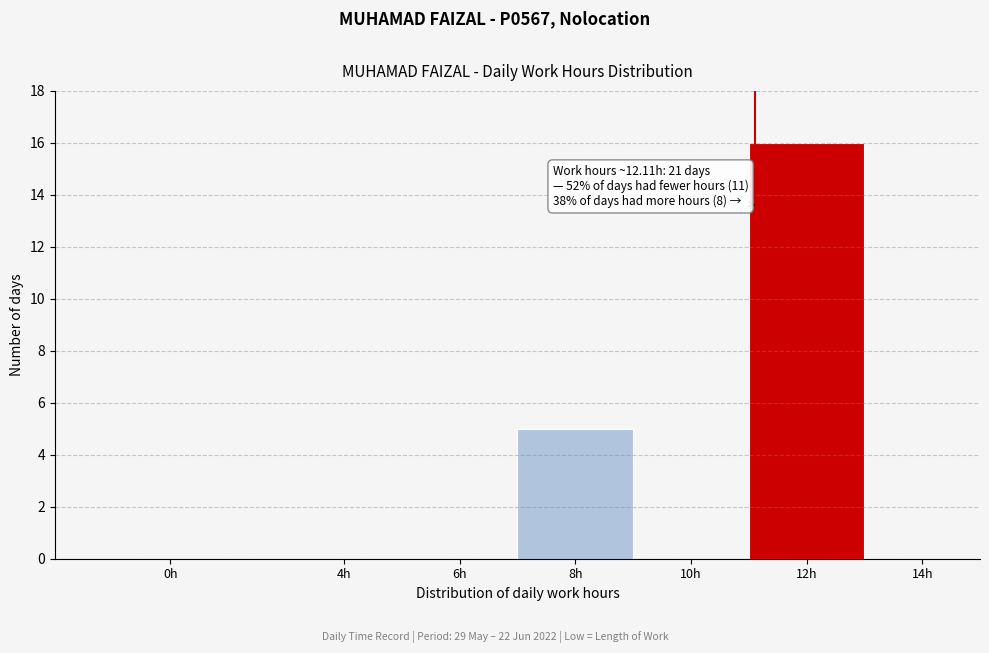

Reading left to right, what are all the values shown in this chart?

0h=0	4h=0	6h=0	8h=5	10h=0	12h=16	14h=0